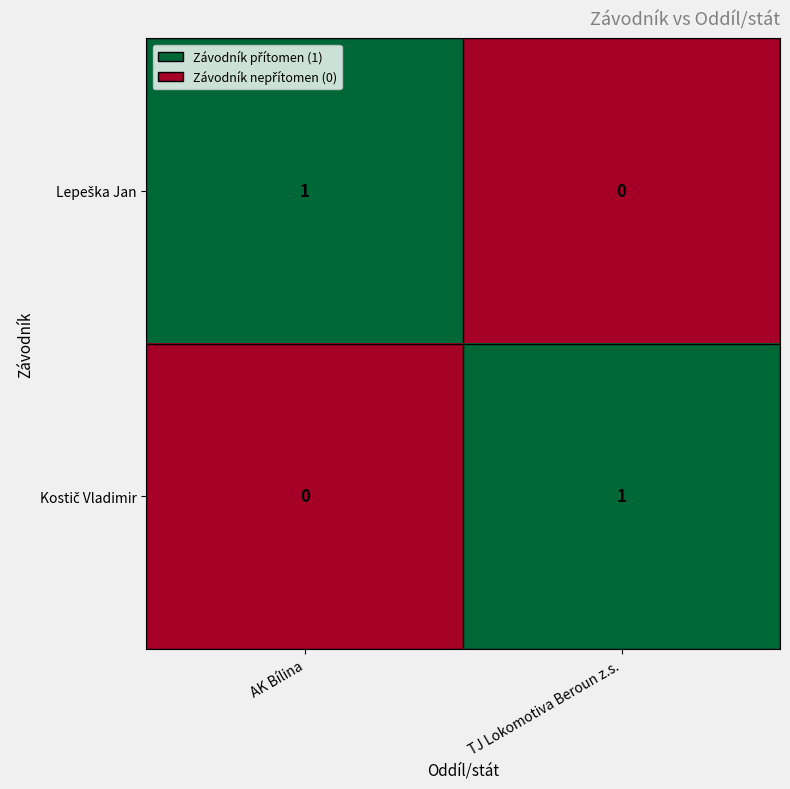

How many series are shown in this chart?

2